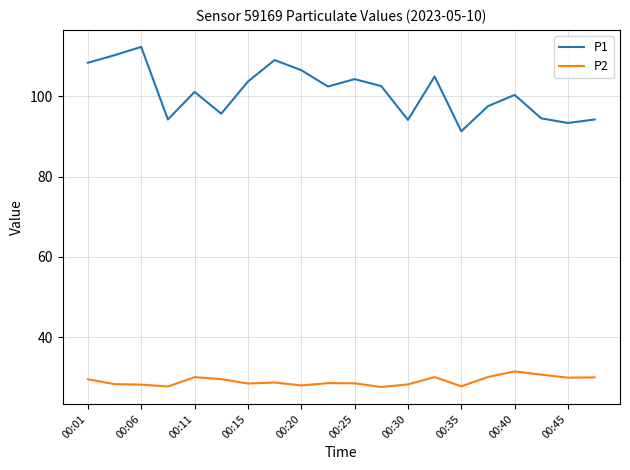

Which series has the largest total across all categories?

P1